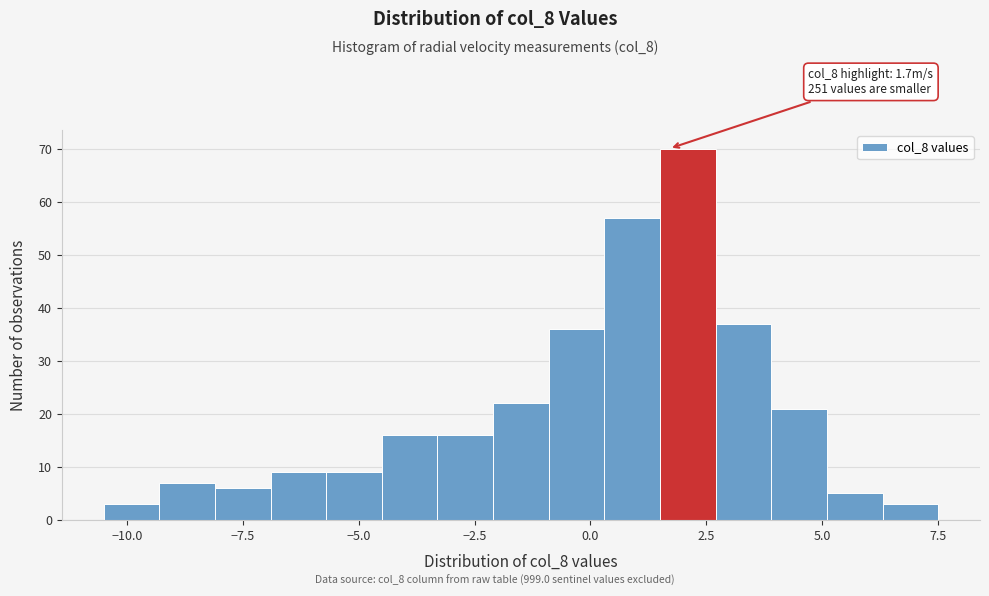

Read against the x-axis, roughly where is the centre of the tallest bar?

2.0